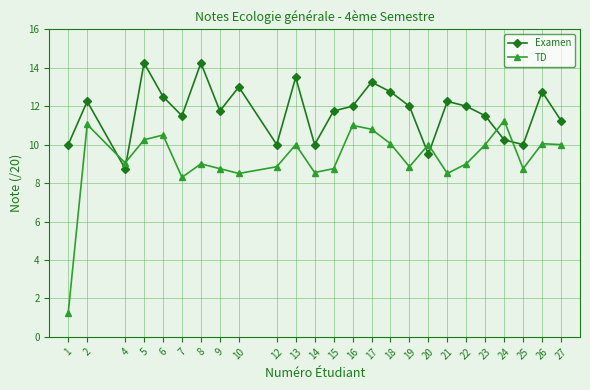

What is the difference between the highest and lowest values at 23?

1.5